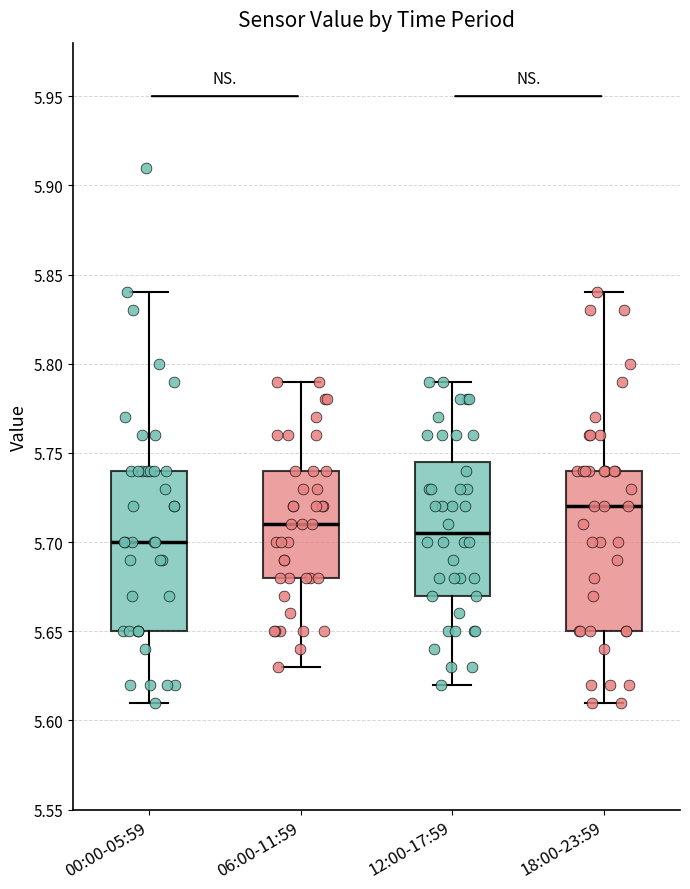

Reading left to right, read every box against the y-axis: the position of its median line, the range the box covers, and the ends of its whiskers. The values are not printed on the chart, so give them approximately, as read against the axis.

00:00-05:59: median 5.700, box 5.650 to 5.740, whiskers 5.610 to 5.840
06:00-11:59: median 5.710, box 5.680 to 5.740, whiskers 5.630 to 5.790
12:00-17:59: median 5.705, box 5.670 to 5.745, whiskers 5.620 to 5.790
18:00-23:59: median 5.720, box 5.650 to 5.740, whiskers 5.610 to 5.840